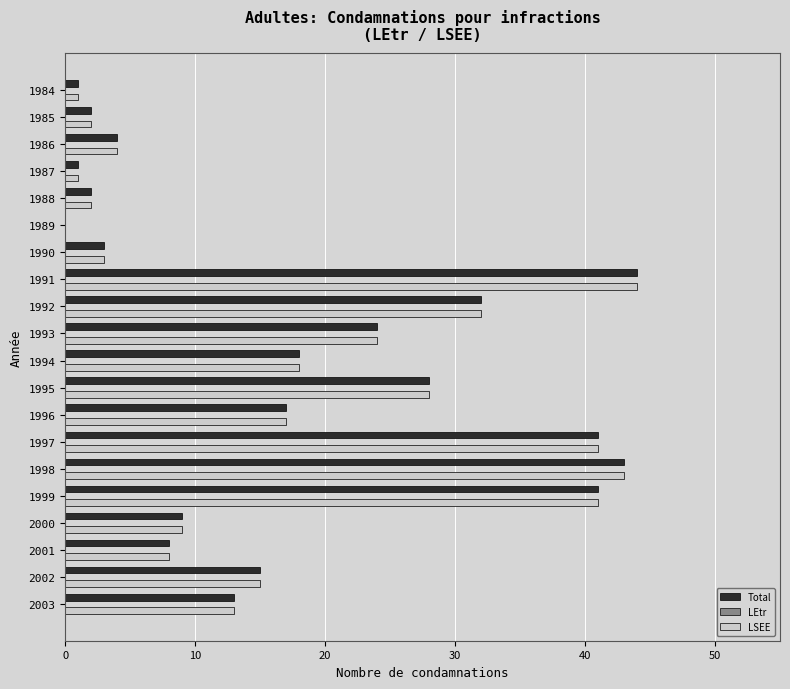

What is the sum of all LSEE values?

346